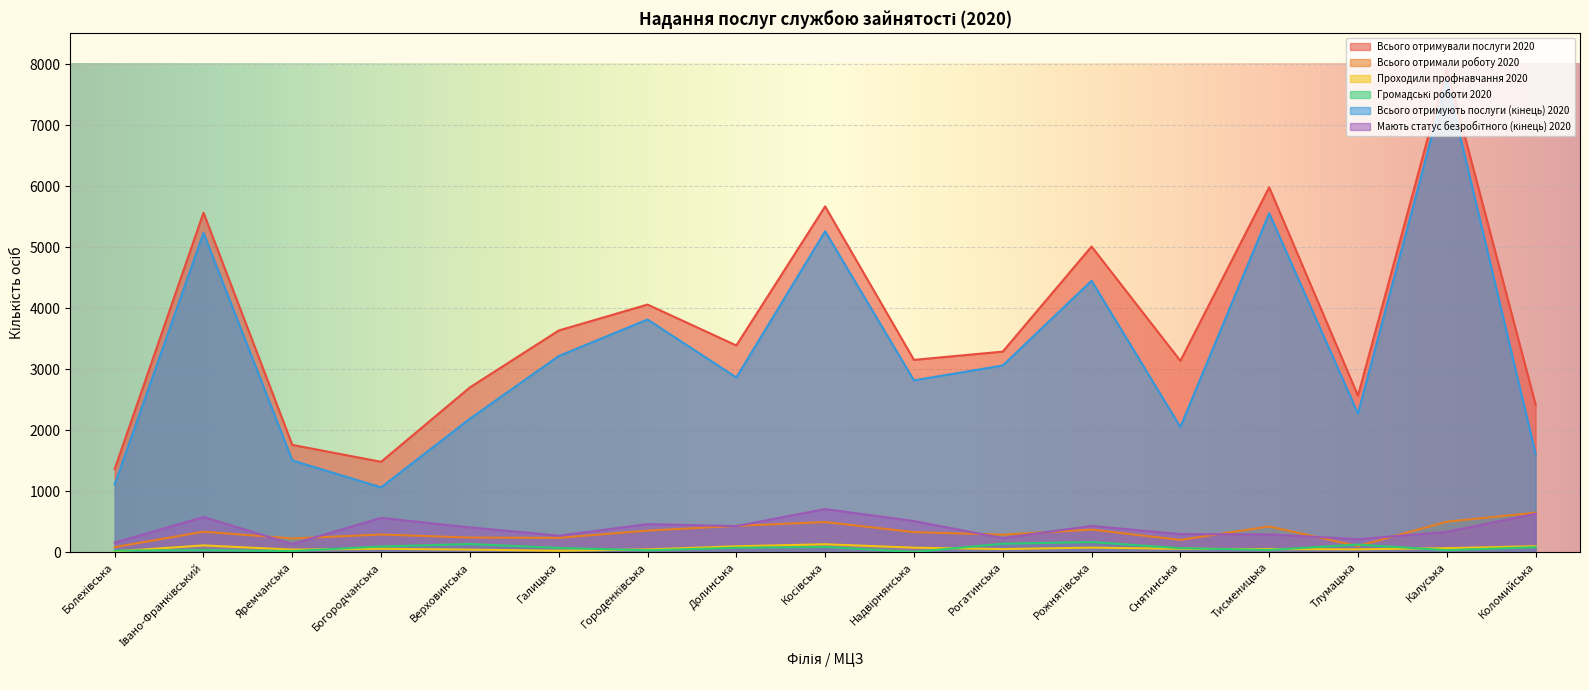

Which series has the largest total across all categories?

Всього отримували послуги 2020